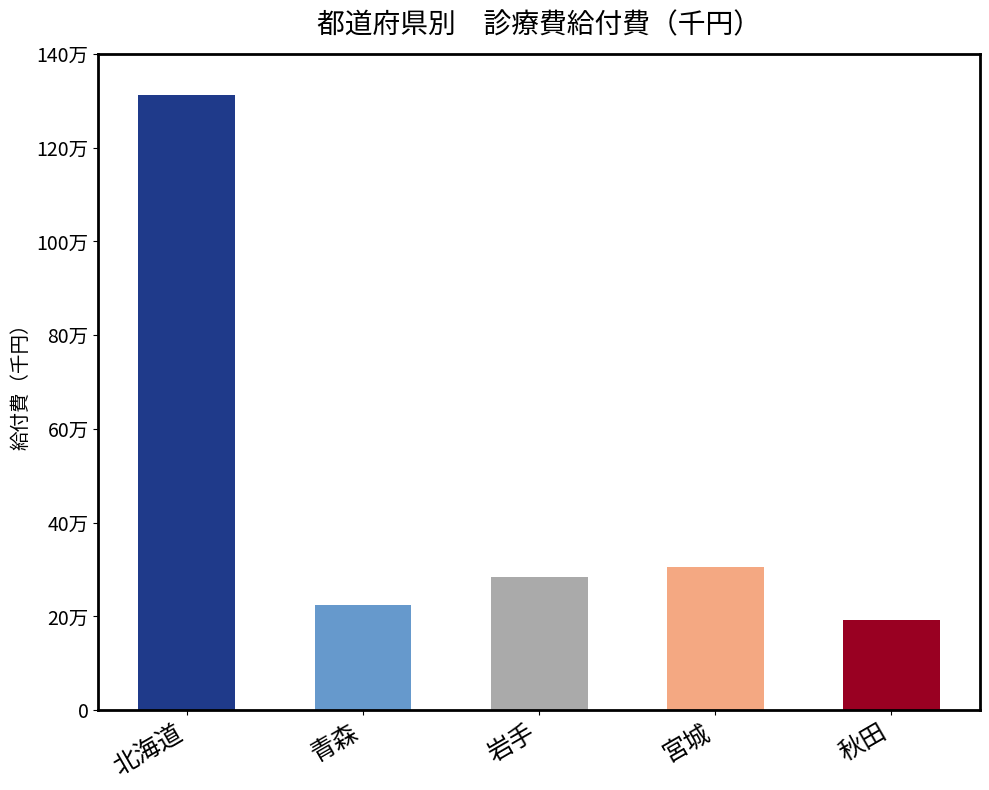

Is it true that the value at 宮城 is 48894.1?

False